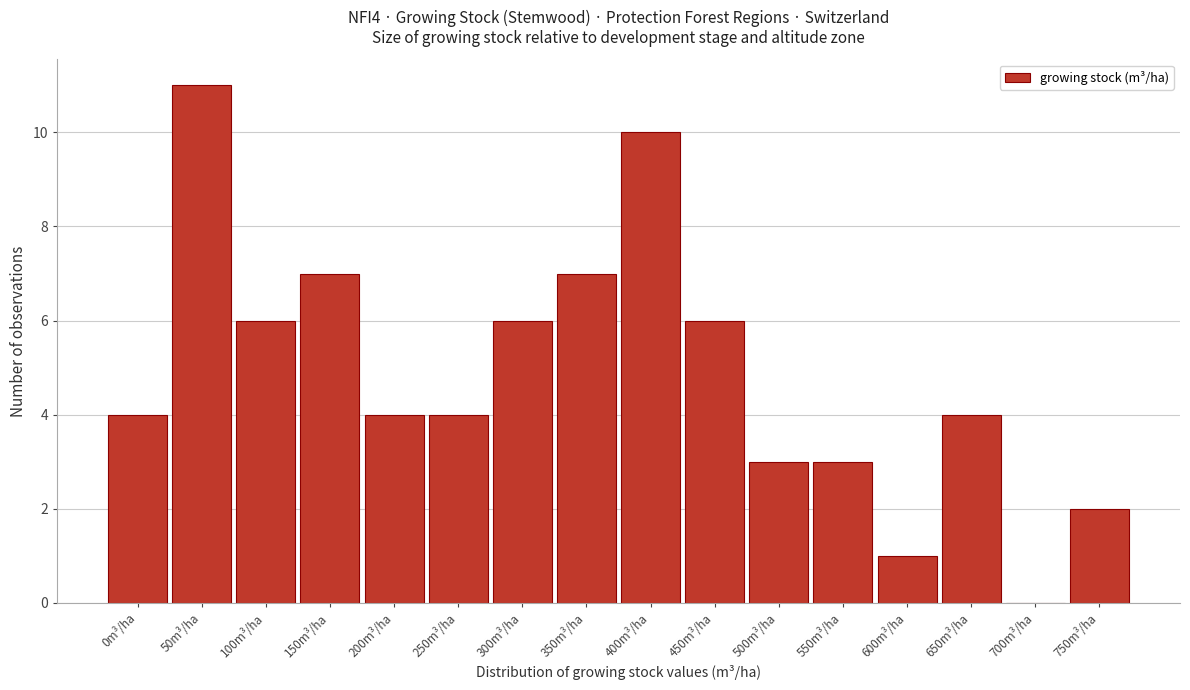

Reading left to right, list all the values displayed in this chart.

0m³/ha=4	50m³/ha=11	100m³/ha=6	150m³/ha=7	200m³/ha=4	250m³/ha=4	300m³/ha=6	350m³/ha=7	400m³/ha=10	450m³/ha=6	500m³/ha=3	550m³/ha=3	600m³/ha=1	650m³/ha=4	700m³/ha=0	750m³/ha=2